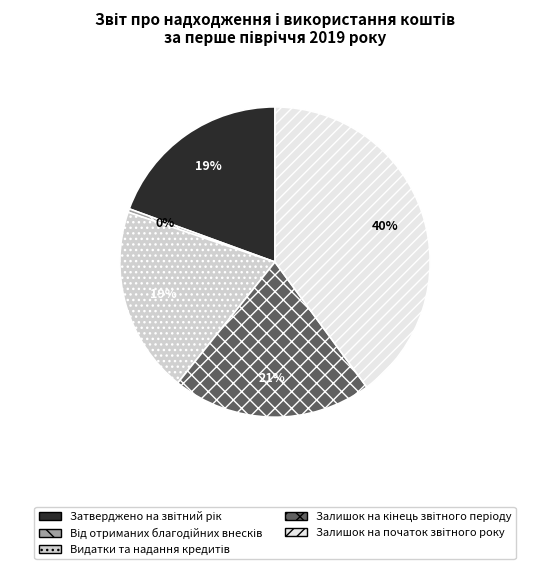

To the nearest percent, what is the difference between the largest and smallest slice percentages?

40%